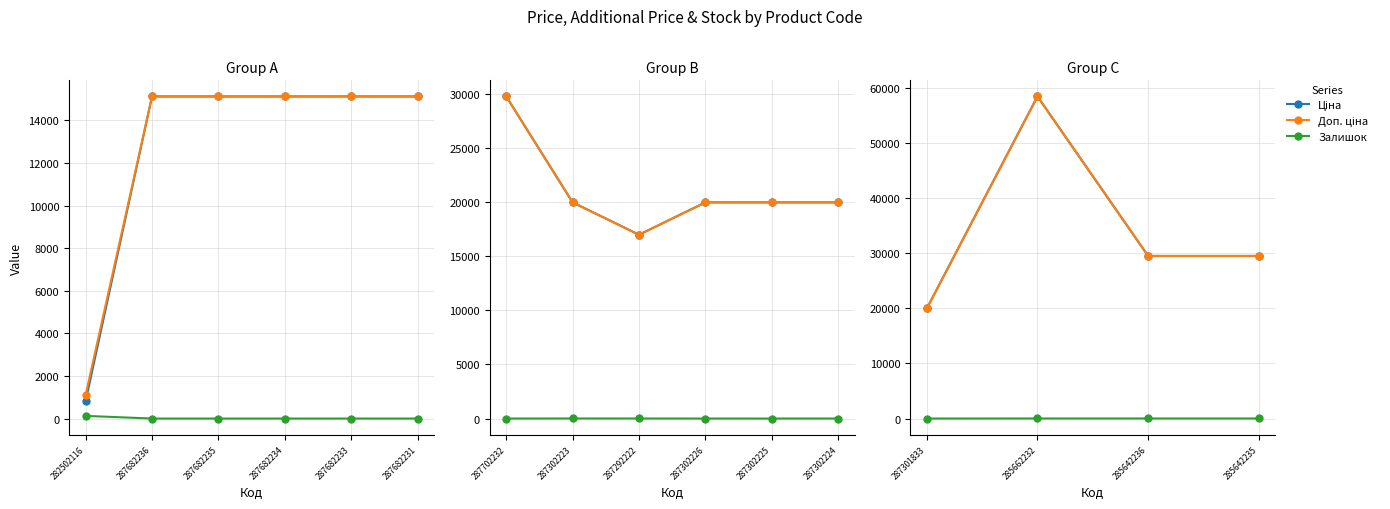

What is the average value of the Доп. ціна series?

34343.4